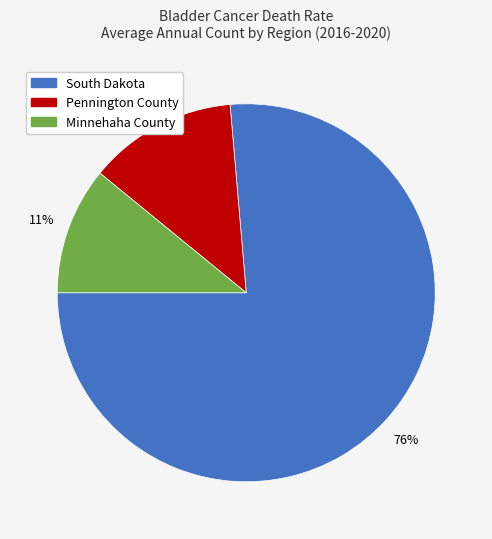

To the nearest percent, what is the difference between the largest and smallest slice percentages?

65%